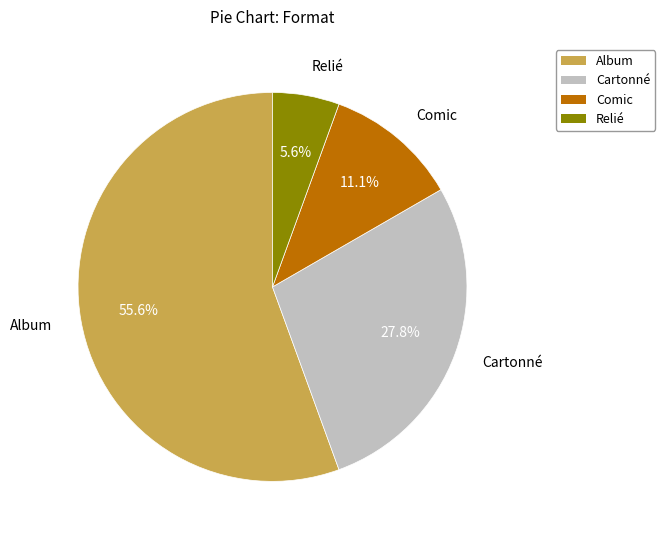

Which slice is the largest?

Album